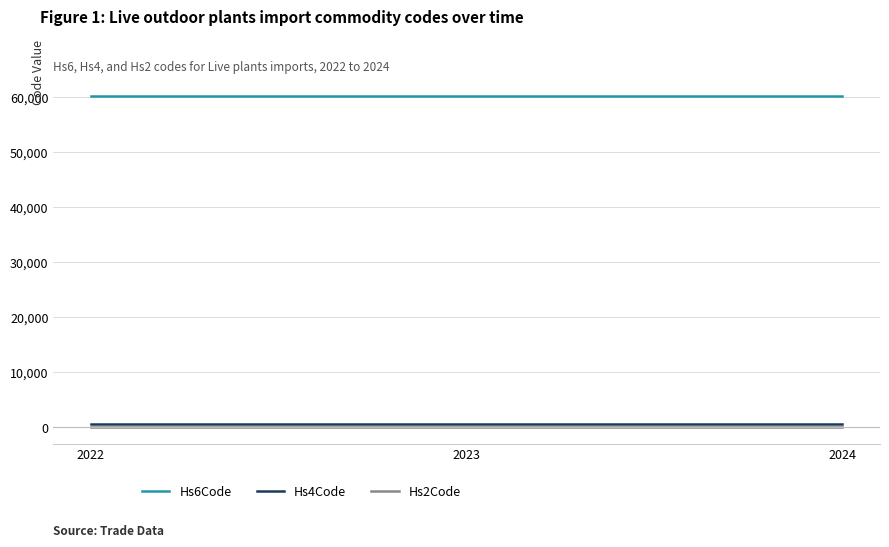

Does the chart display data point markers on the line(s)?

No